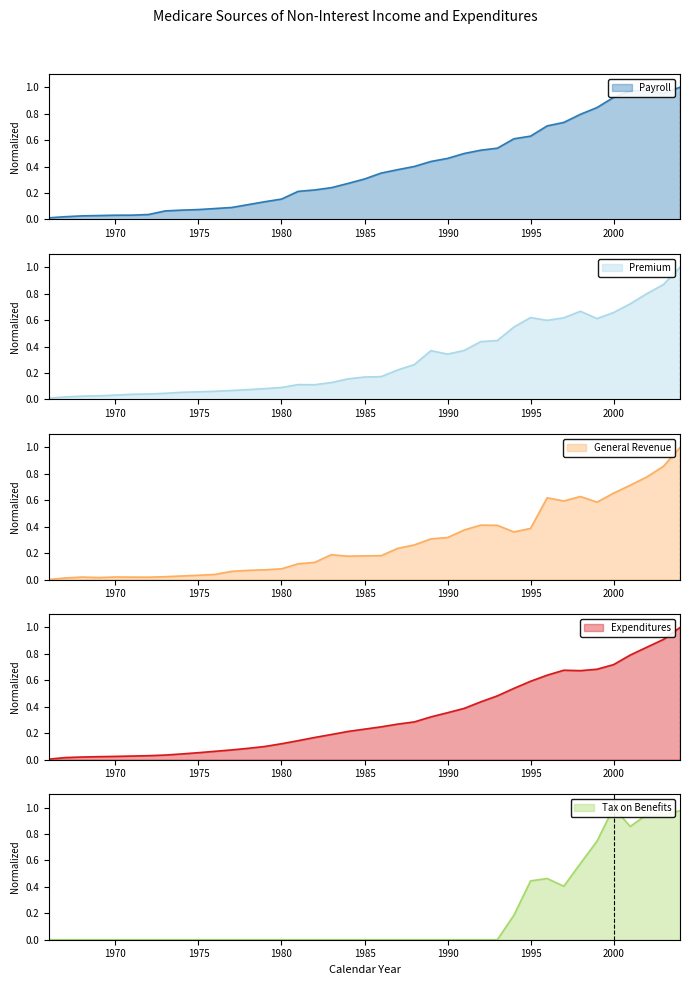

Reading left to right, what are all the values shown in this chart?

Payroll: 1966=0.0	1967=0.0	1968=0.0	1969=0.0	1970=0.0	1971=0.0	1972=0.0	1973=0.1	1974=0.1	1975=0.1	1976=0.1	1977=0.1	1978=0.1	1979=0.1	1980=0.2	1981=0.2	1982=0.2	1983=0.2	1984=0.3	1985=0.3	1986=0.4	1987=0.4	1988=0.4	1989=0.4	1990=0.5	1991=0.5	1992=0.5	1993=0.5	1994=0.6	1995=0.6	1996=0.7	1997=0.7	1998=0.8	1999=0.8	2000=0.9	2001=1.0	2002=1.0	2003=1.0	2004=1.0
Premium: 1966=0.0	1967=0.0	1968=0.0	1969=0.0	1970=0.0	1971=0.0	1972=0.0	1973=0.0	1974=0.1	1975=0.1	1976=0.1	1977=0.1	1978=0.1	1979=0.1	1980=0.1	1981=0.1	1982=0.1	1983=0.1	1984=0.2	1985=0.2	1986=0.2	1987=0.2	1988=0.3	1989=0.4	1990=0.3	1991=0.4	1992=0.4	1993=0.4	1994=0.5	1995=0.6	1996=0.6	1997=0.6	1998=0.7	1999=0.6	2000=0.7	2001=0.7	2002=0.8	2003=0.9	2004=1.0
General Revenue: 1966=0.0	1967=0.0	1968=0.0	1969=0.0	1970=0.0	1971=0.0	1972=0.0	1973=0.0	1974=0.0	1975=0.0	1976=0.0	1977=0.1	1978=0.1	1979=0.1	1980=0.1	1981=0.1	1982=0.1	1983=0.2	1984=0.2	1985=0.2	1986=0.2	1987=0.2	1988=0.3	1989=0.3	1990=0.3	1991=0.4	1992=0.4	1993=0.4	1994=0.4	1995=0.4	1996=0.6	1997=0.6	1998=0.6	1999=0.6	2000=0.7	2001=0.7	2002=0.8	2003=0.9	2004=1.0
Expenditures: 1966=0.0	1967=0.0	1968=0.0	1969=0.0	1970=0.0	1971=0.0	1972=0.0	1973=0.0	1974=0.0	1975=0.1	1976=0.1	1977=0.1	1978=0.1	1979=0.1	1980=0.1	1981=0.1	1982=0.2	1983=0.2	1984=0.2	1985=0.2	1986=0.2	1987=0.3	1988=0.3	1989=0.3	1990=0.4	1991=0.4	1992=0.4	1993=0.5	1994=0.5	1995=0.6	1996=0.6	1997=0.7	1998=0.7	1999=0.7	2000=0.7	2001=0.8	2002=0.9	2003=0.9	2004=1.0
Tax on Benefits: 1966=0.0	1967=0.0	1968=0.0	1969=0.0	1970=0.0	1971=0.0	1972=0.0	1973=0.0	1974=0.0	1975=0.0	1976=0.0	1977=0.0	1978=0.0	1979=0.0	1980=0.0	1981=0.0	1982=0.0	1983=0.0	1984=0.0	1985=0.0	1986=0.0	1987=0.0	1988=0.0	1989=0.0	1990=0.0	1991=0.0	1992=0.0	1993=0.0	1994=0.2	1995=0.4	1996=0.5	1997=0.4	1998=0.6	1999=0.7	2000=1.0	2001=0.9	2002=0.9	2003=0.9	2004=1.0